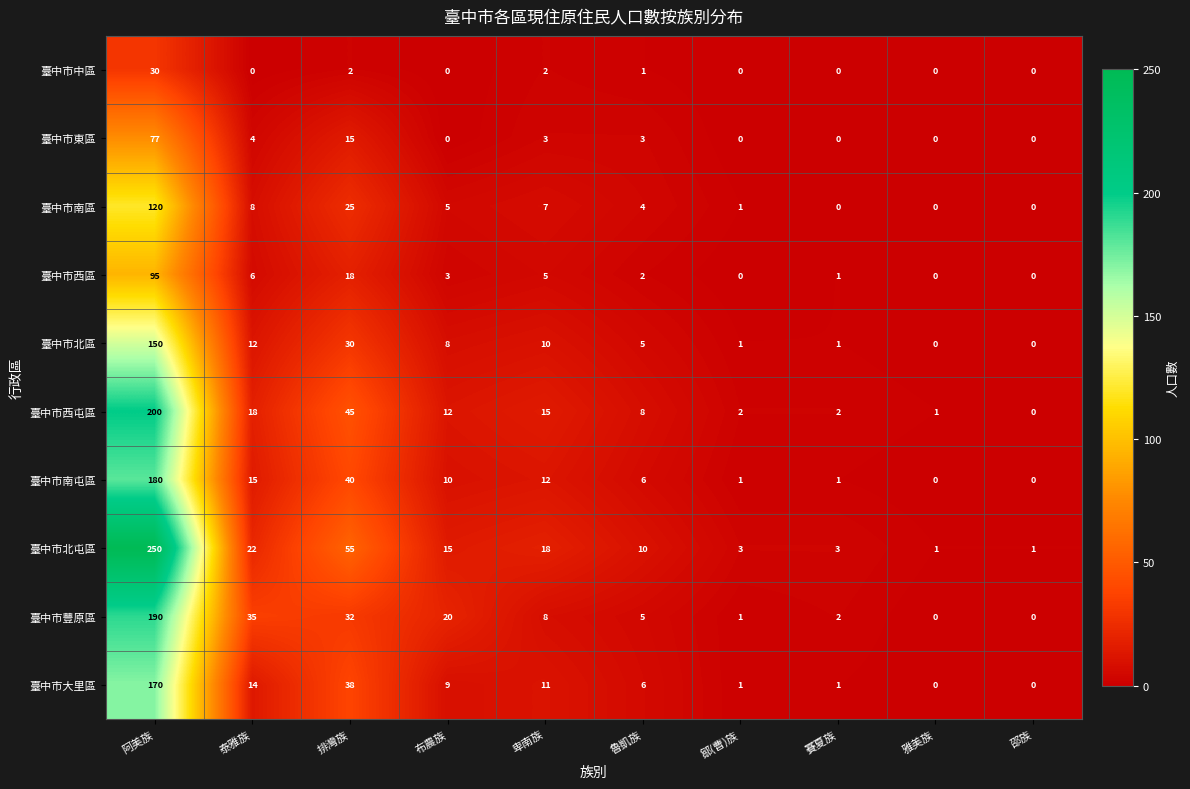

Which series has the largest total across all categories?

臺中市北屯區